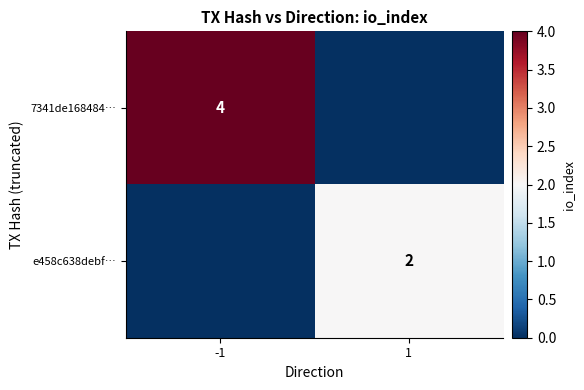

Is it true that e458c638debf… equals 1 at 1?

False